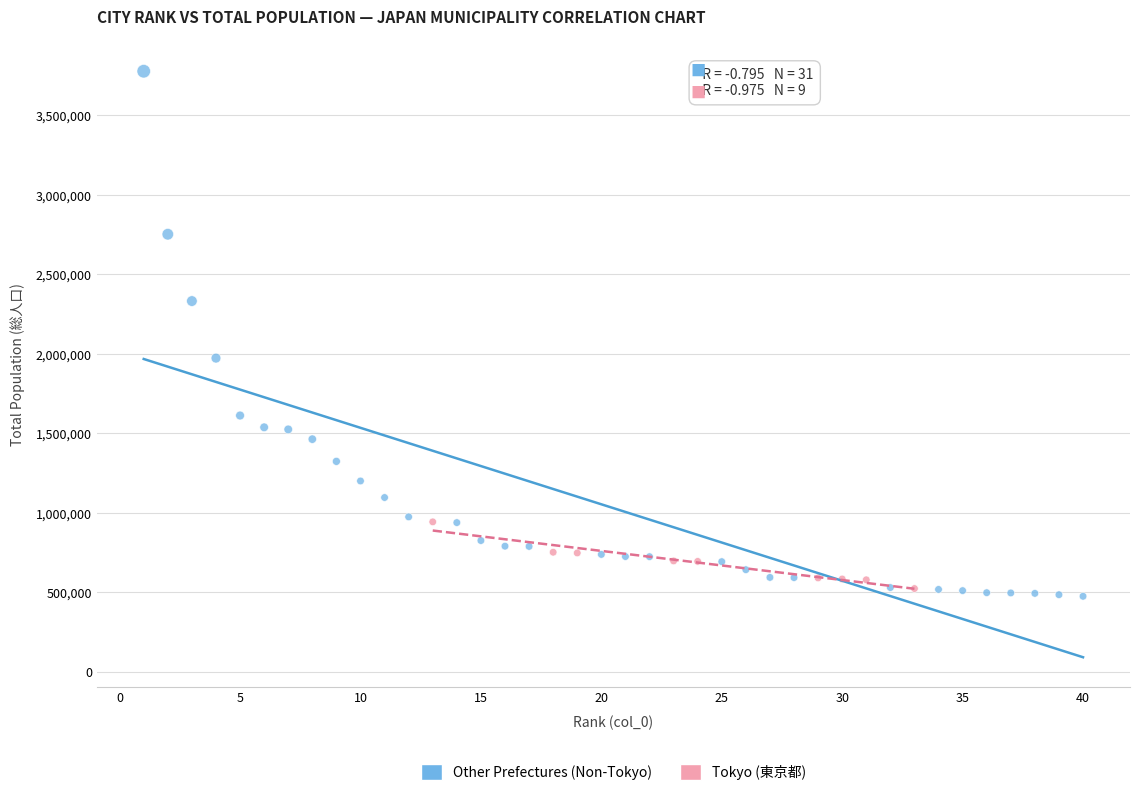

What are all the series names shown in the legend?

Other Prefectures (Non-Tokyo), Tokyo (東京都)